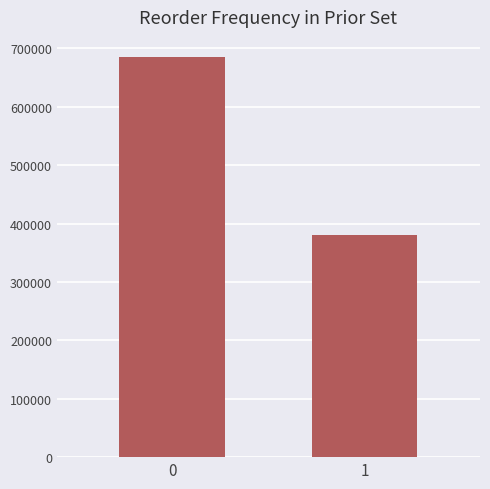

Rank the categories by value from highest to lowest.

0, 1